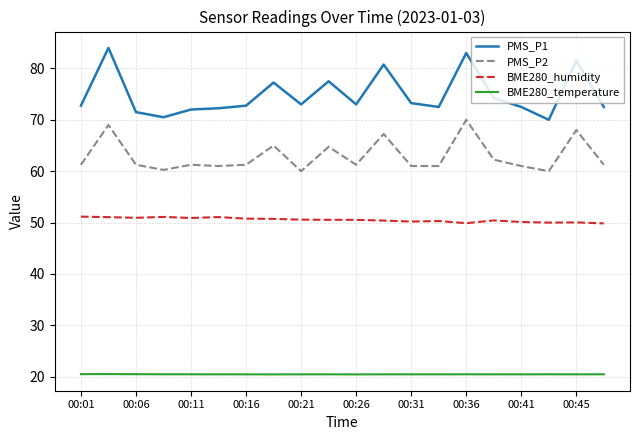

What are all the series names shown in the legend?

PMS_P1, PMS_P2, BME280_humidity, BME280_temperature